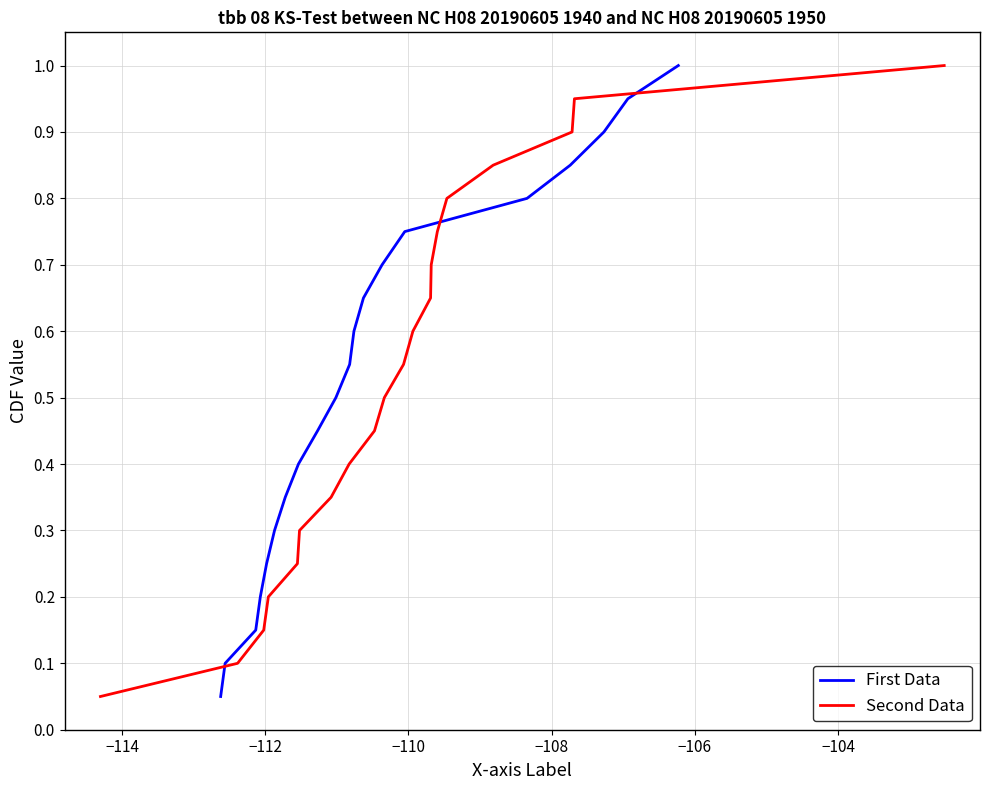

What is the average value of the Second Data series?

0.5